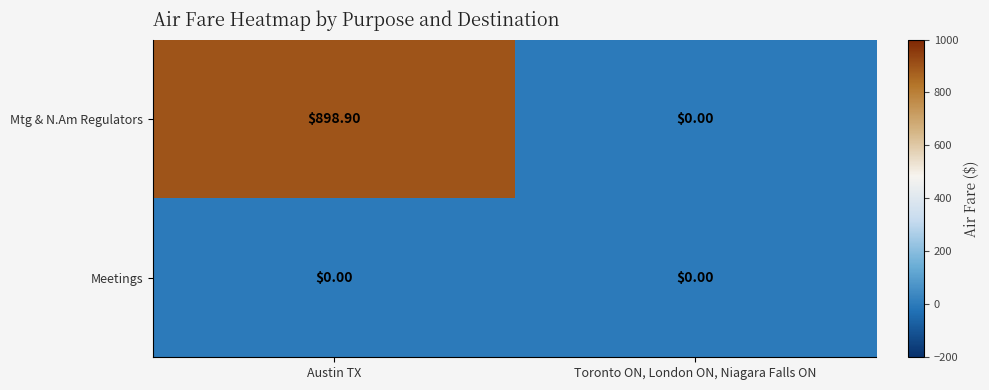

What is the greatest value displayed?

898.9